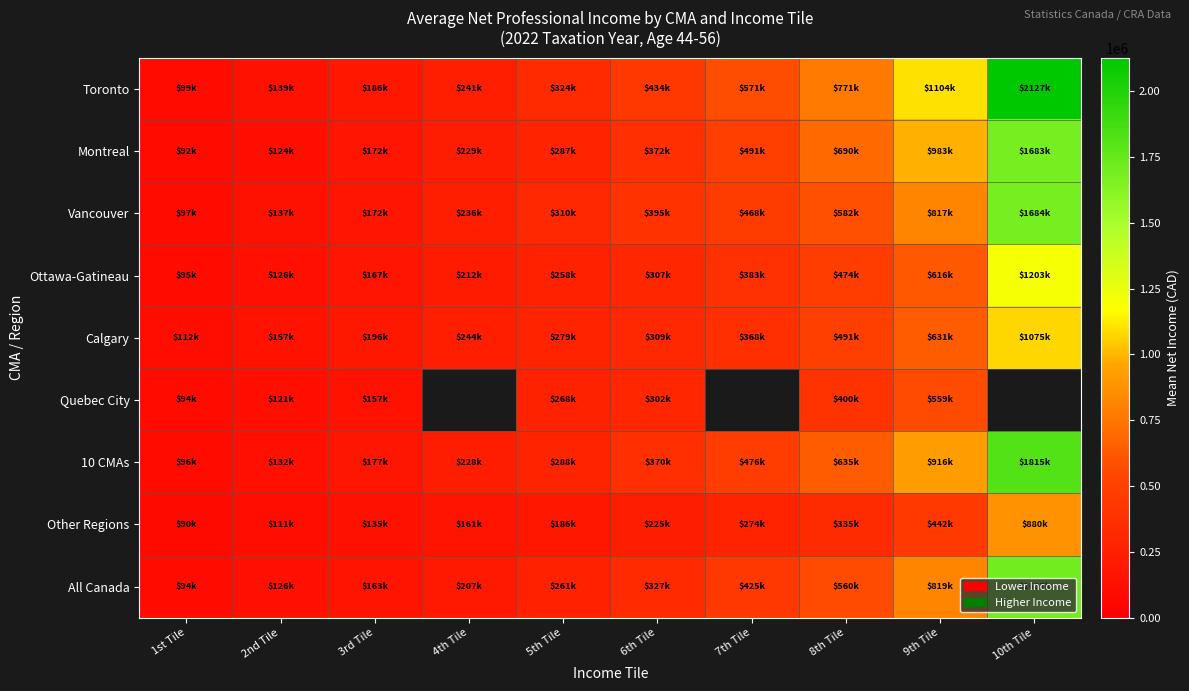

Which series has the largest total across all categories?

Toronto